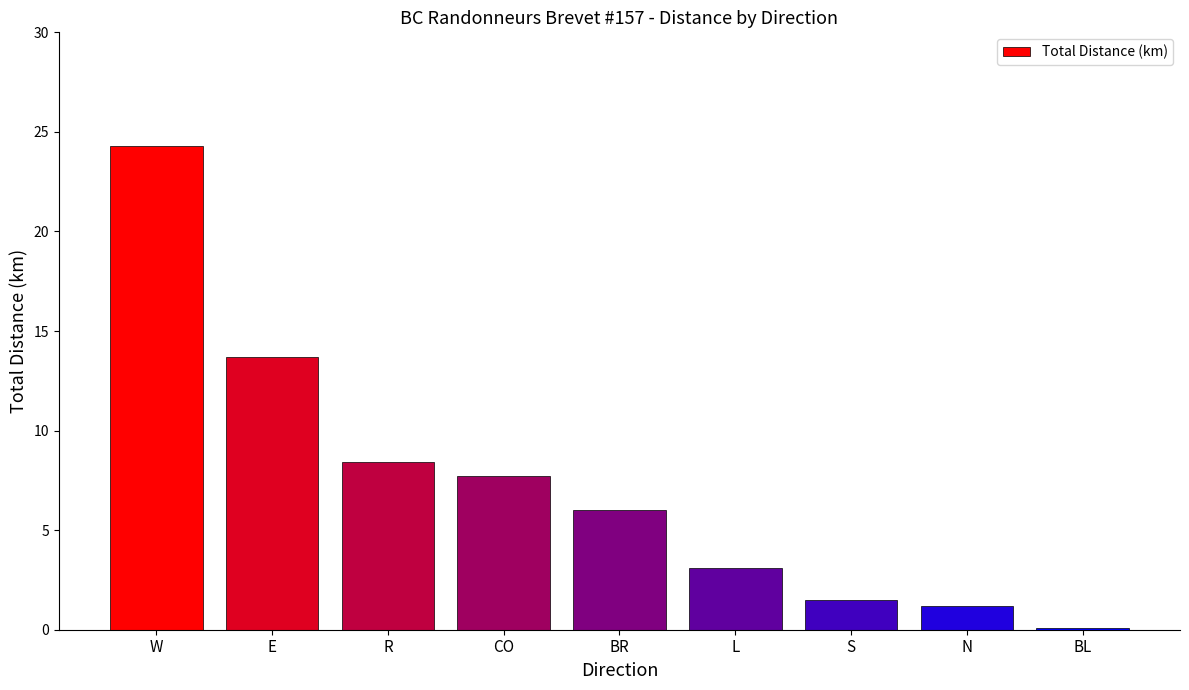

What is the sum of all values?

66.0